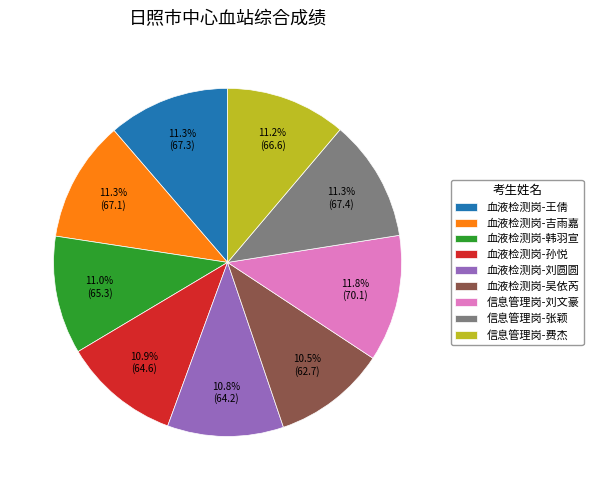

Does any single category account for the majority?

No